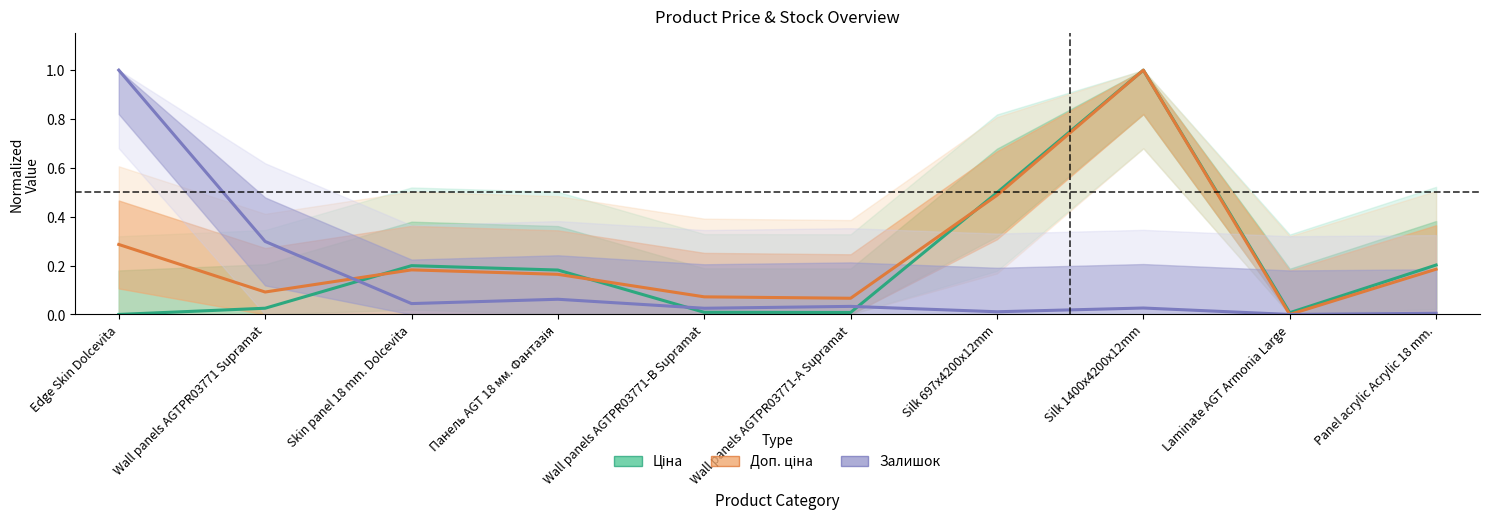

What position from the right is Silk 1400x4200x12mm?

3